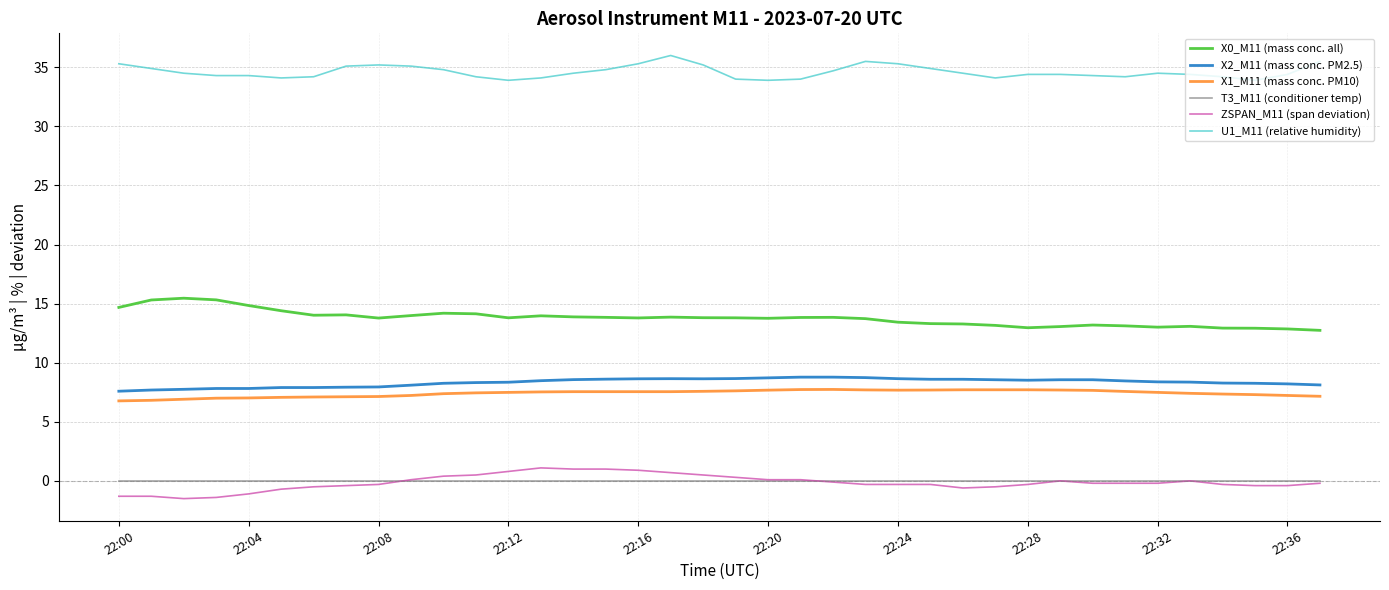

True or false: X0_M11 (mass conc. all) and X2_M11 (mass conc. PM2.5) intersect in this chart.

False